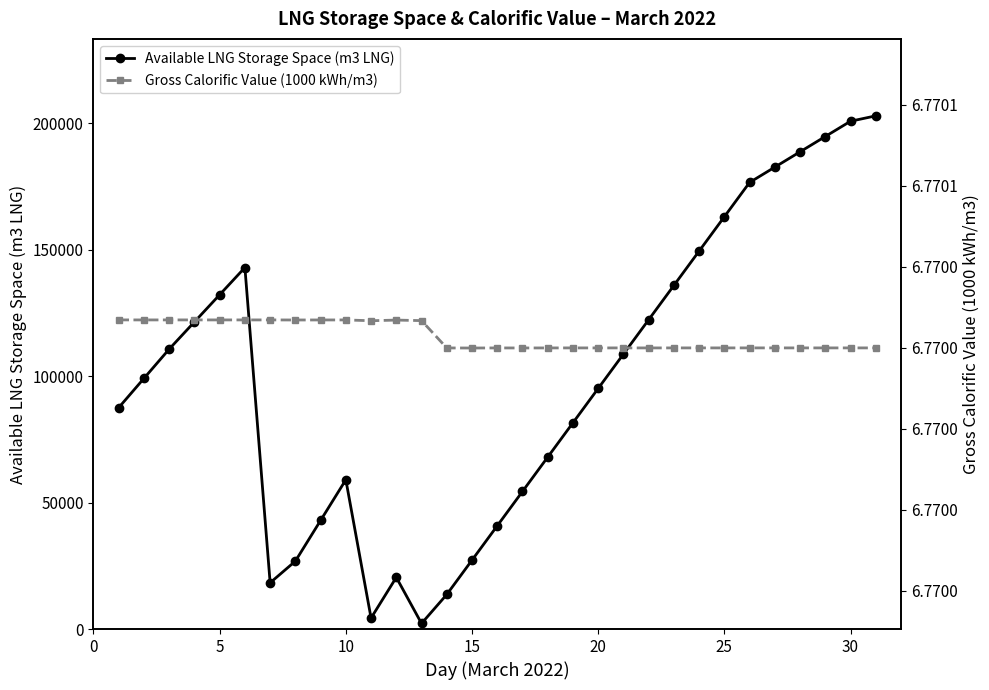

What is the value of the Gross Calorific Value (1000 kWh/m3) point at the 27th from the left?

6.8